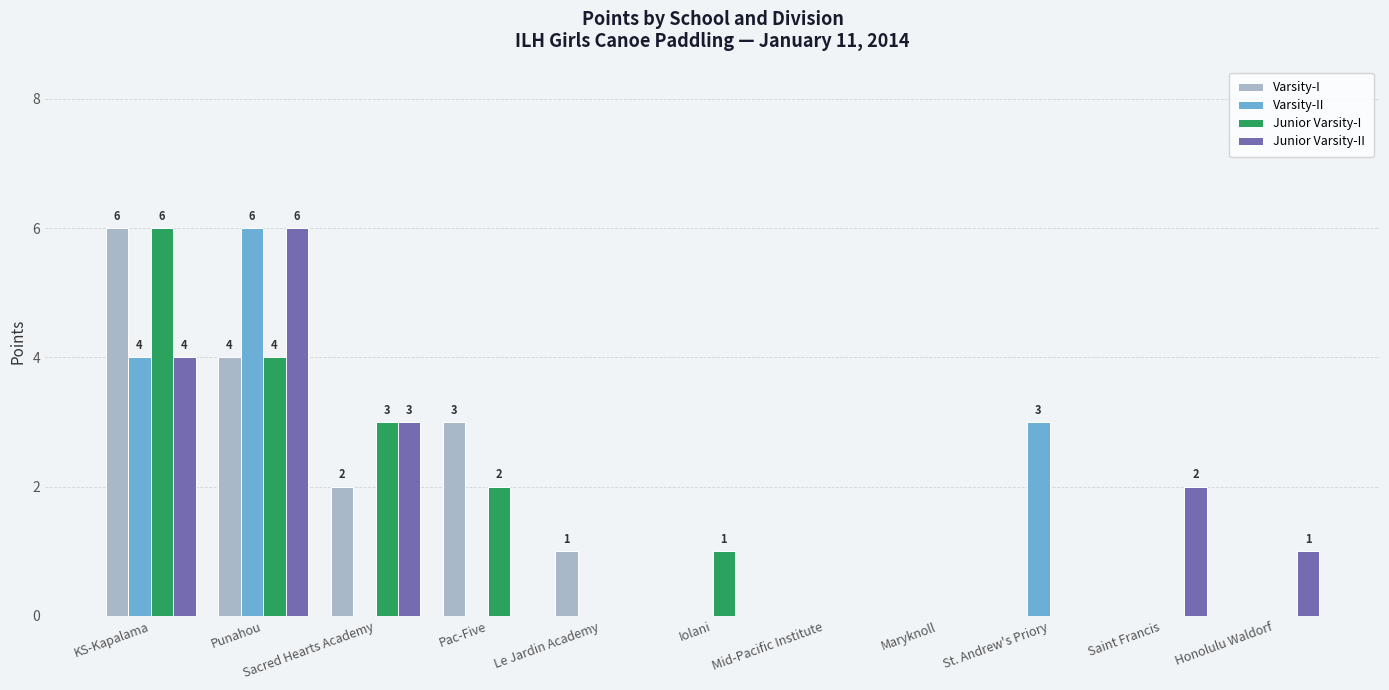

Count the Varsity-II values in the range 0 to 3.

9